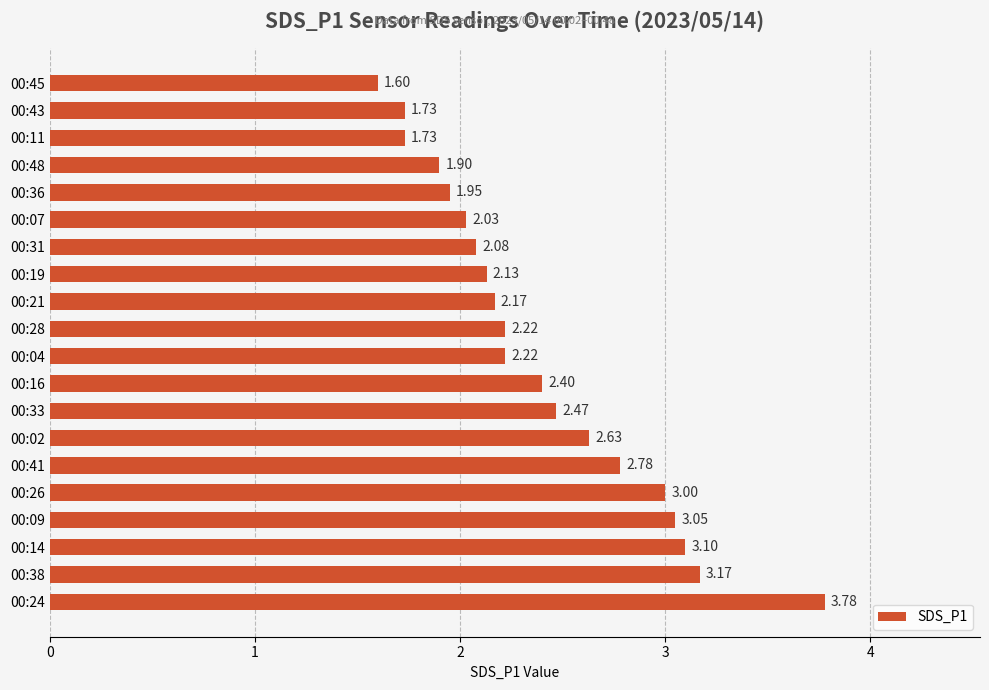

What is the difference between the second highest and second lowest values?

1.4